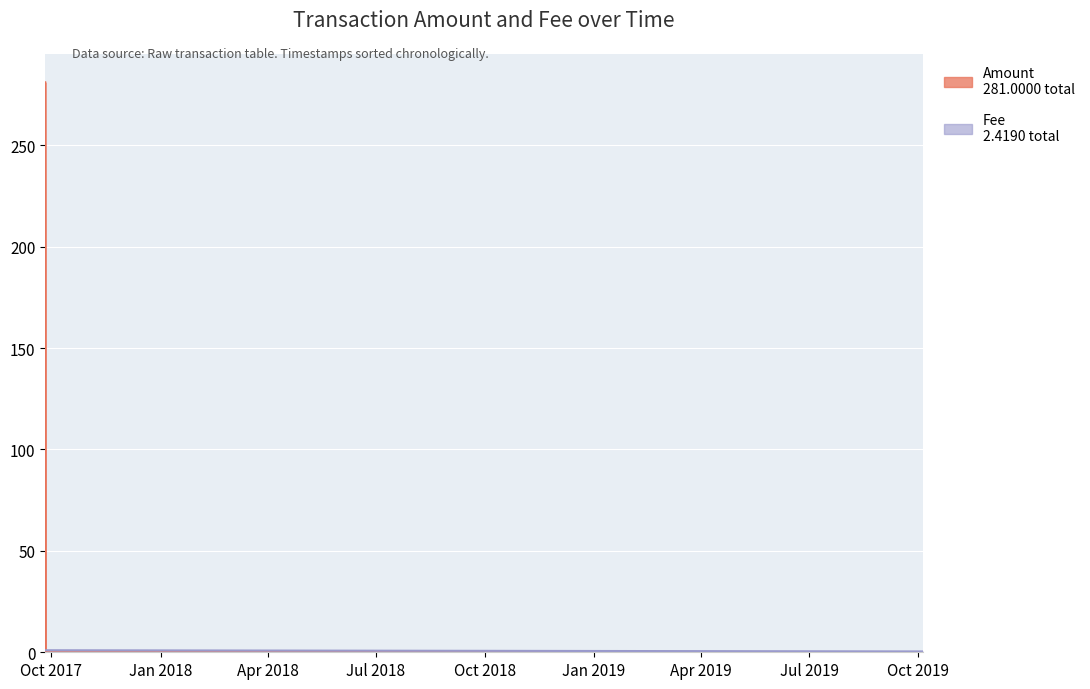

What is the greatest value displayed?

281.0